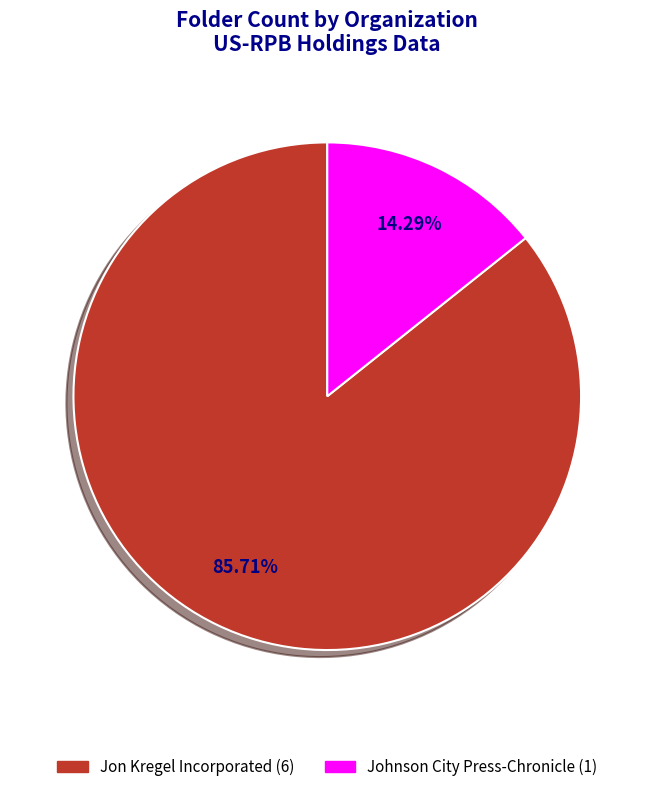

To the nearest percent, what portion does Jon Kregel Incorporated represent?

86%